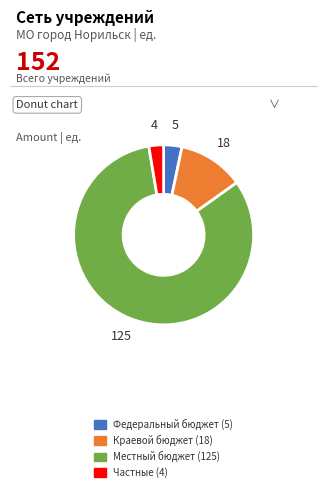

Is there a majority slice in this chart?

Yes